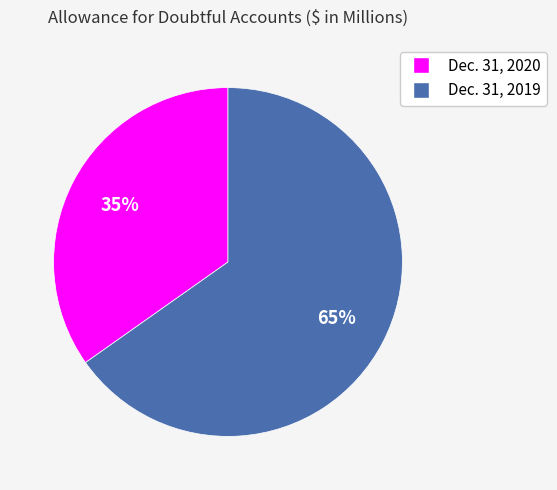

Do Dec. 31, 2019 and Dec. 31, 2020 together represent more than half of the pie?

Yes